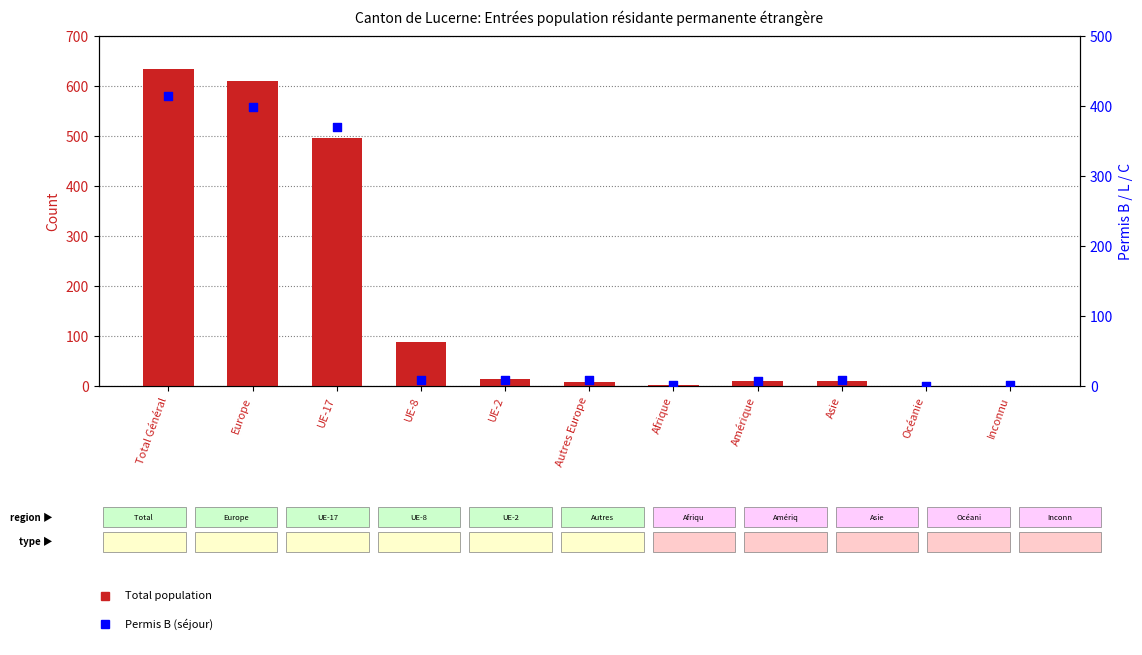

Which series has the widest spread of Y values?

Total